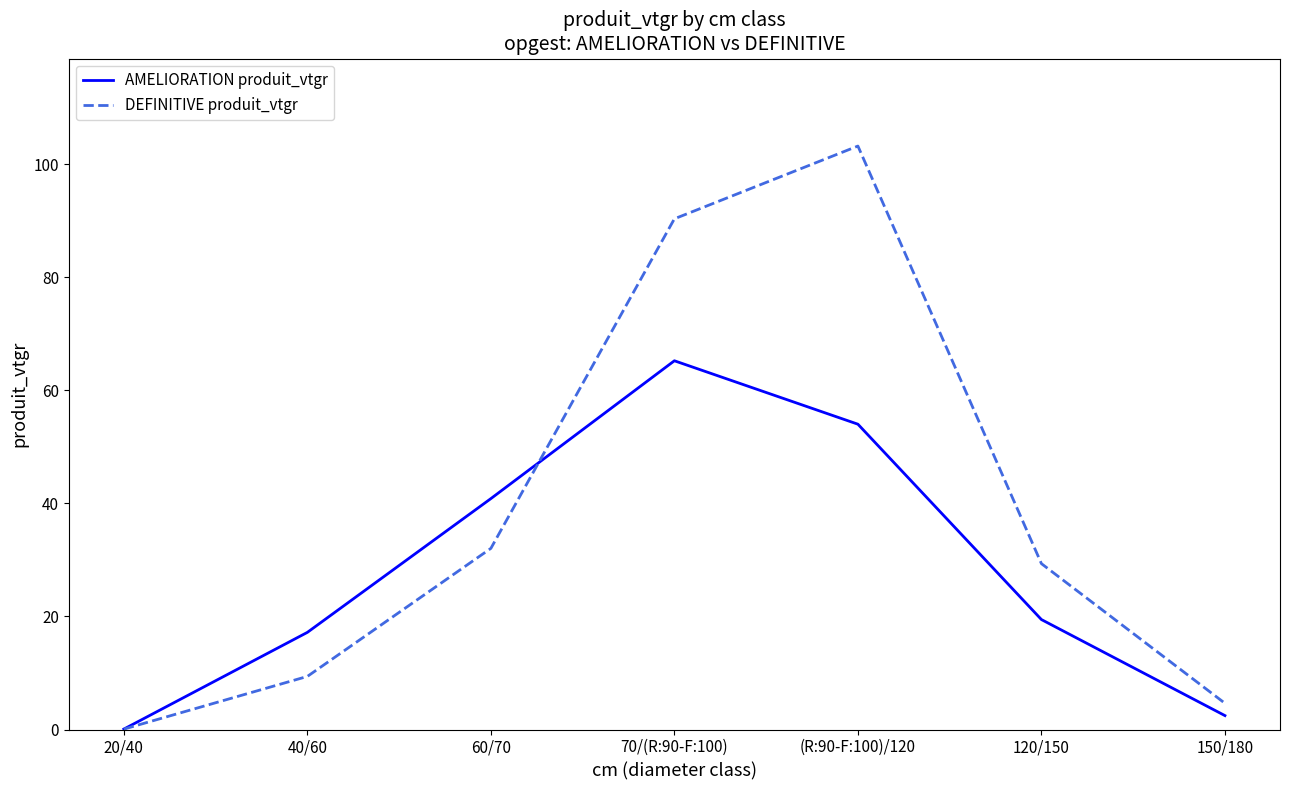

Between 40/60 and 120/150, which series saw the biggest shift?

DEFINITIVE produit_vtgr